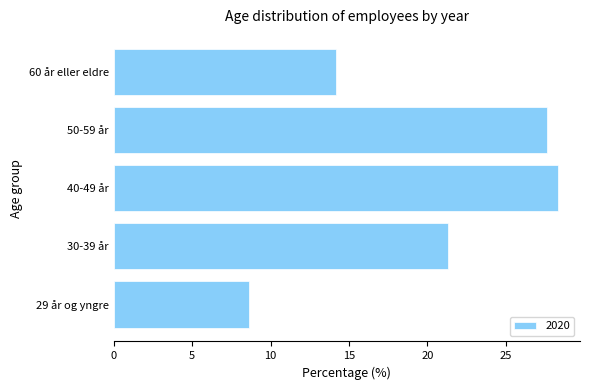

Which has a higher value, 30-39 år or 29 år og yngre?

30-39 år